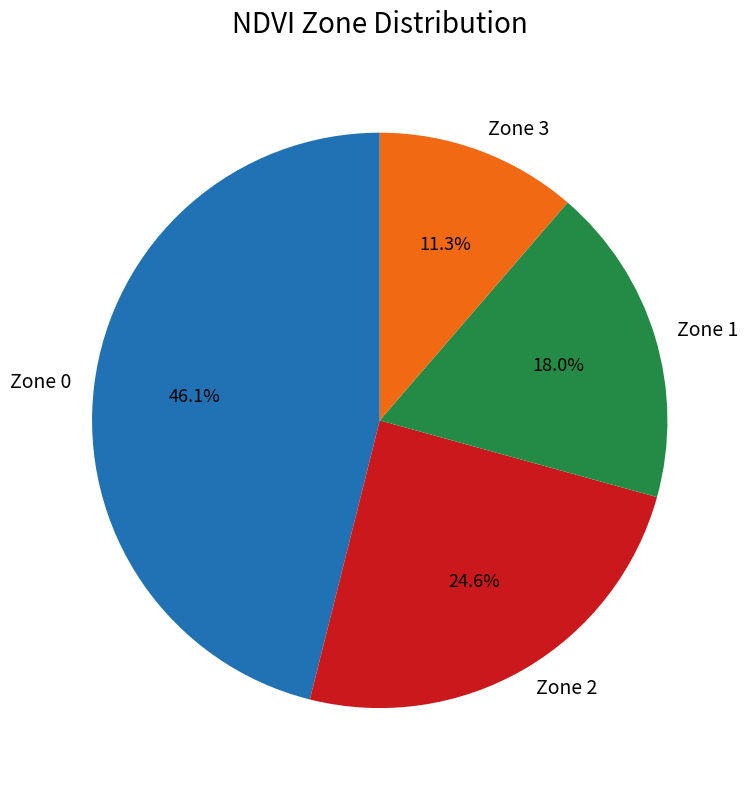

What is the ratio of the value at Zone 0 to the value at Zone 2?

1.9